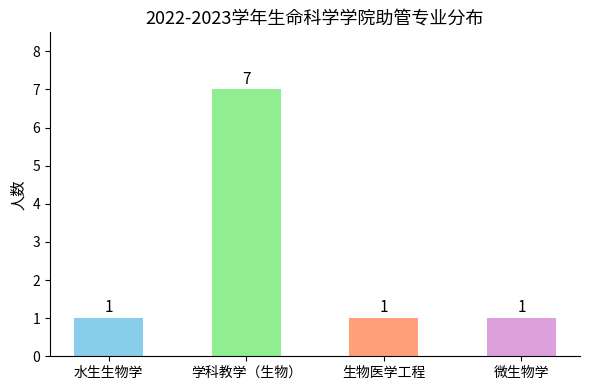

Approximately how many times larger is the value at 微生物学 compared to 水生生物学?

1.0